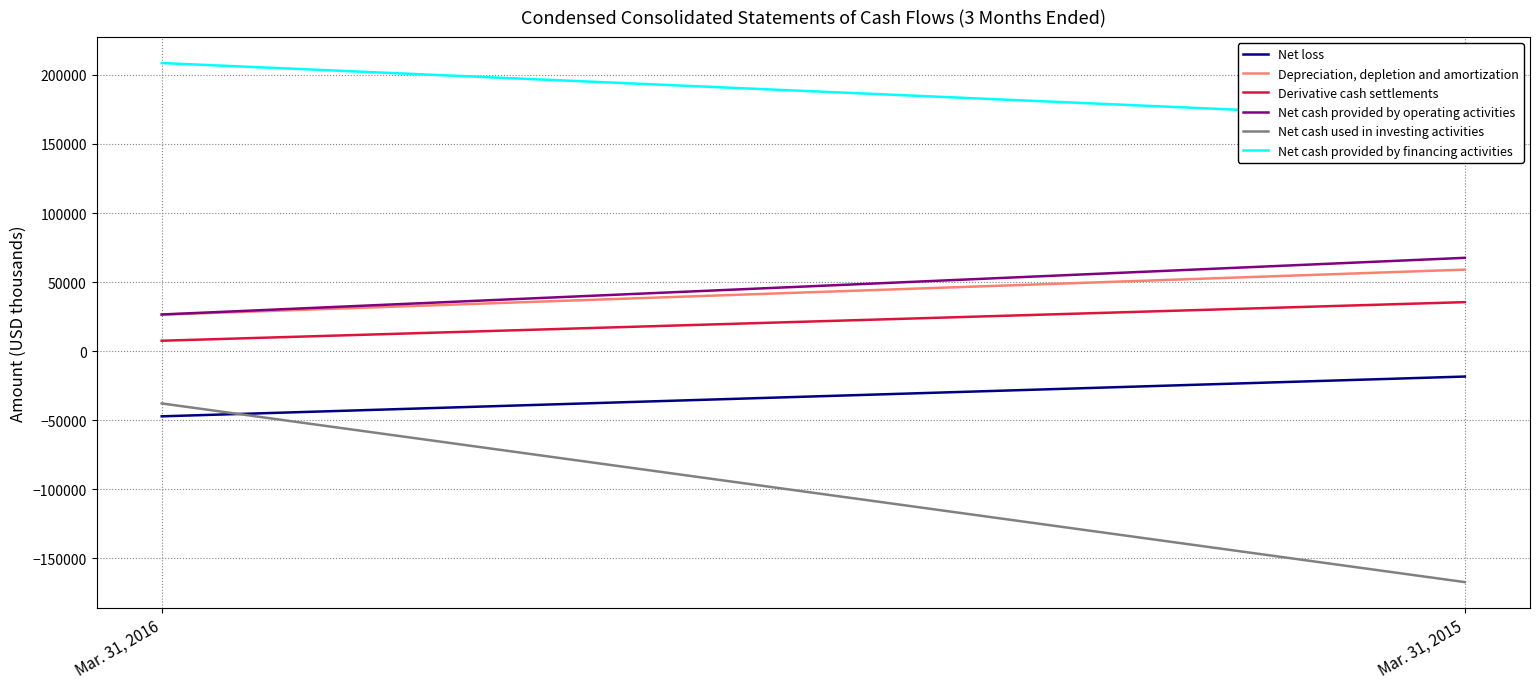

What is the value of the Depreciation, depletion and amortization point at the 1st from the left?

26379